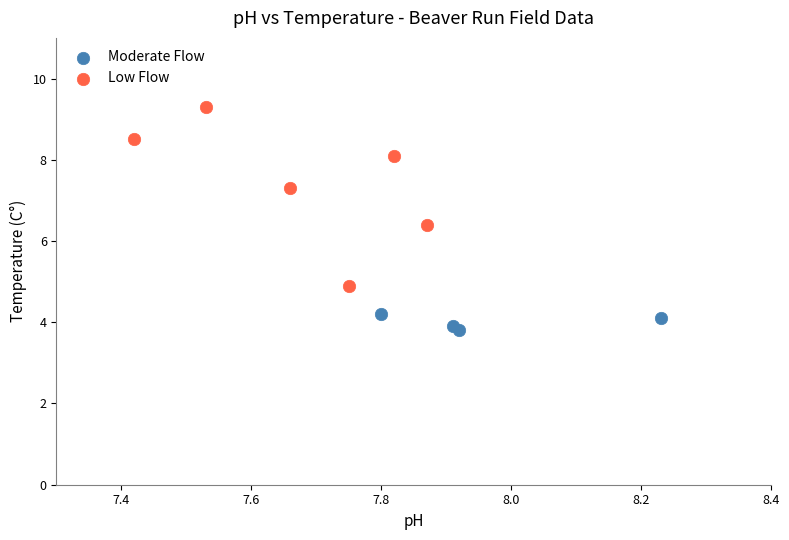

Which series contains the highest Y value?

Low Flow